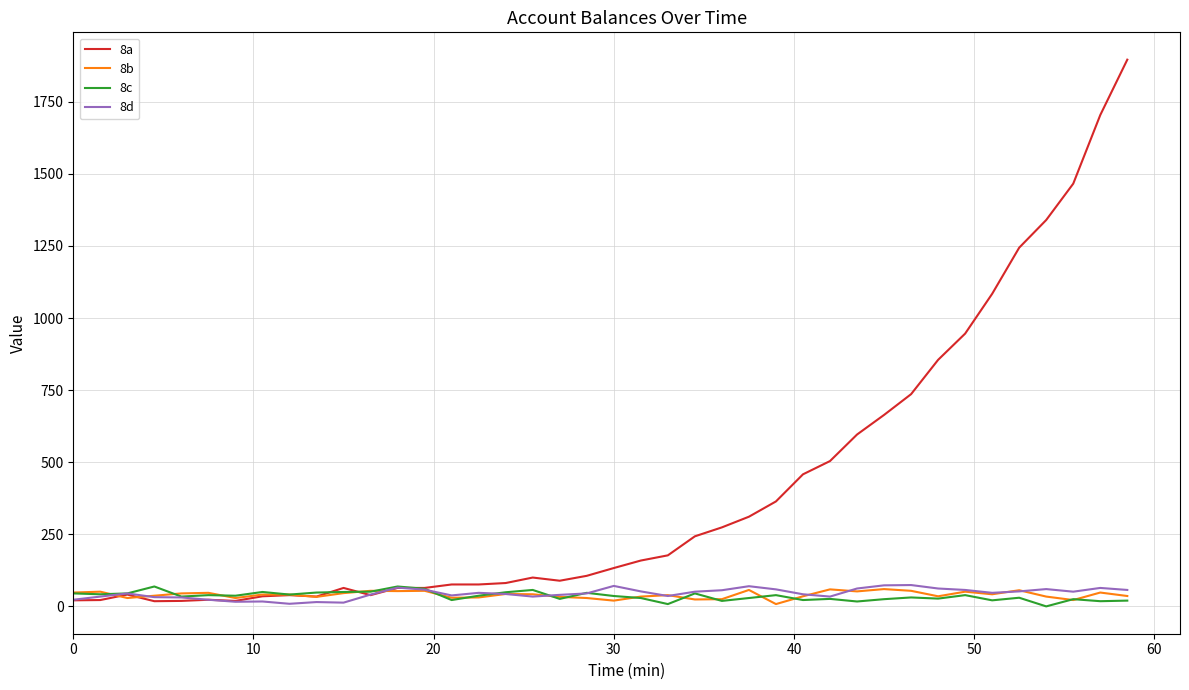

Which series has the largest range (max minus min)?

8a